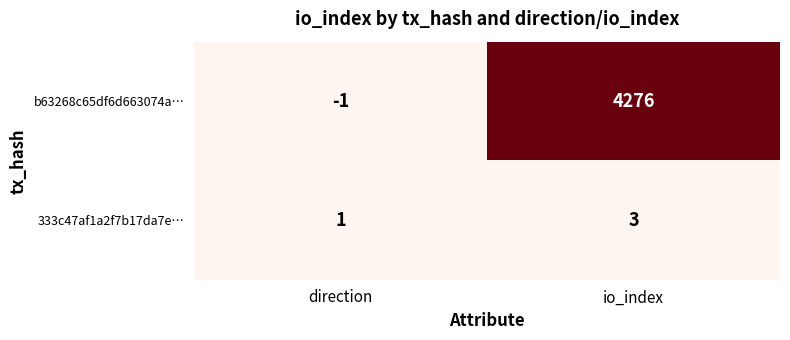

Reading left to right, list all the values displayed in this chart.

b63268c65df6d663074a…: -1	4276
333c47af1a2f7b17da7e…: 1	3